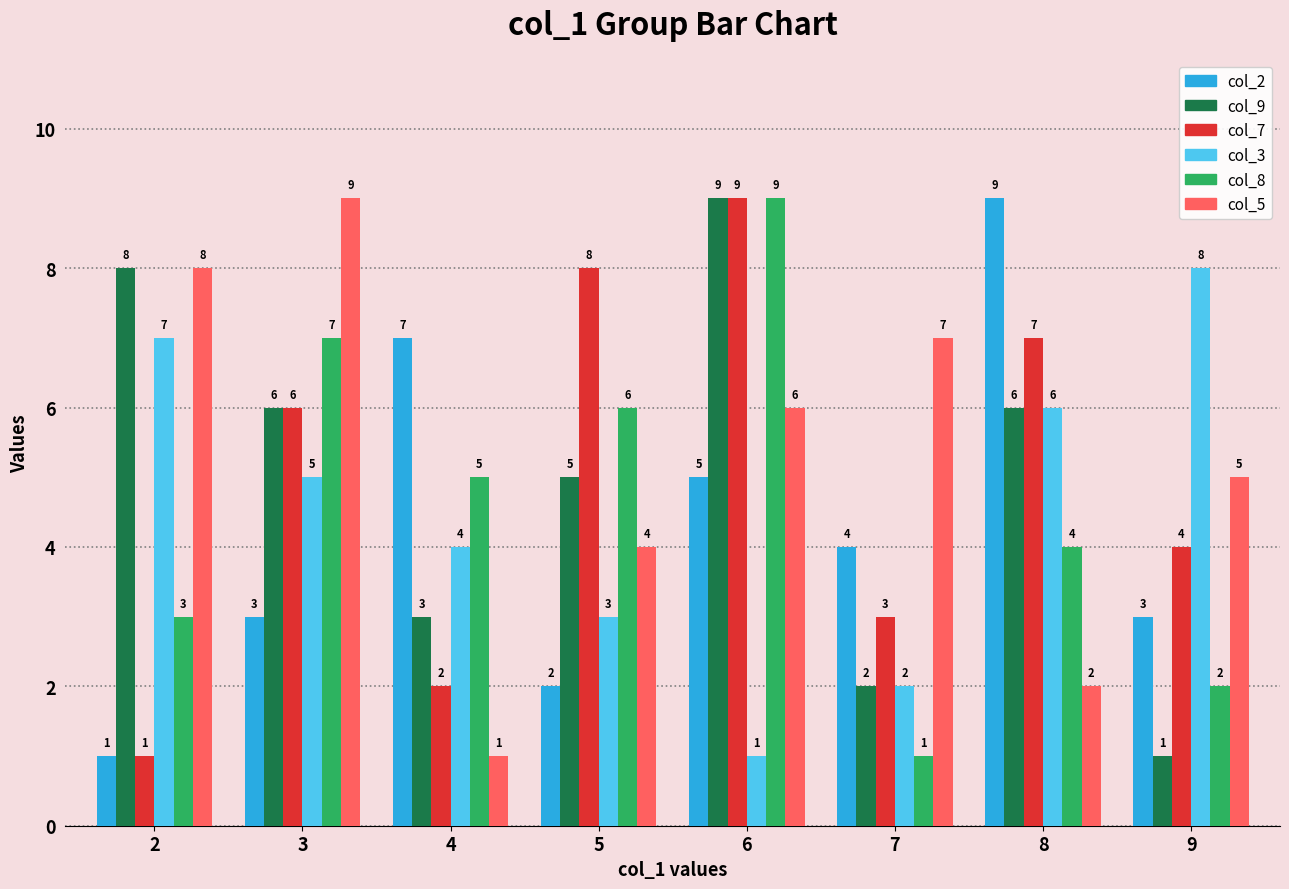

How many bars are there in total?

48